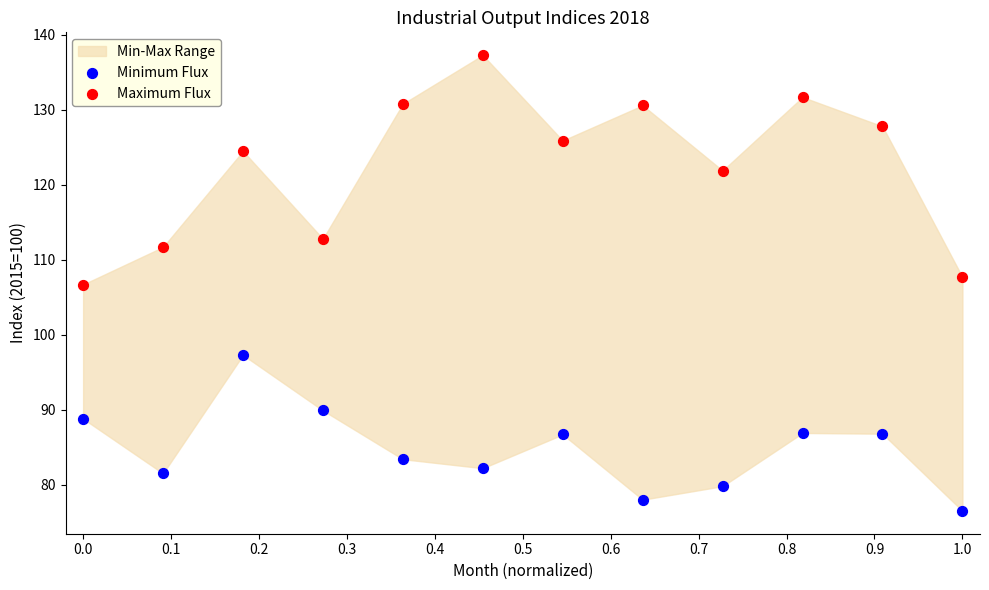

Which series reaches the maximum Y coordinate?

Maximum Flux